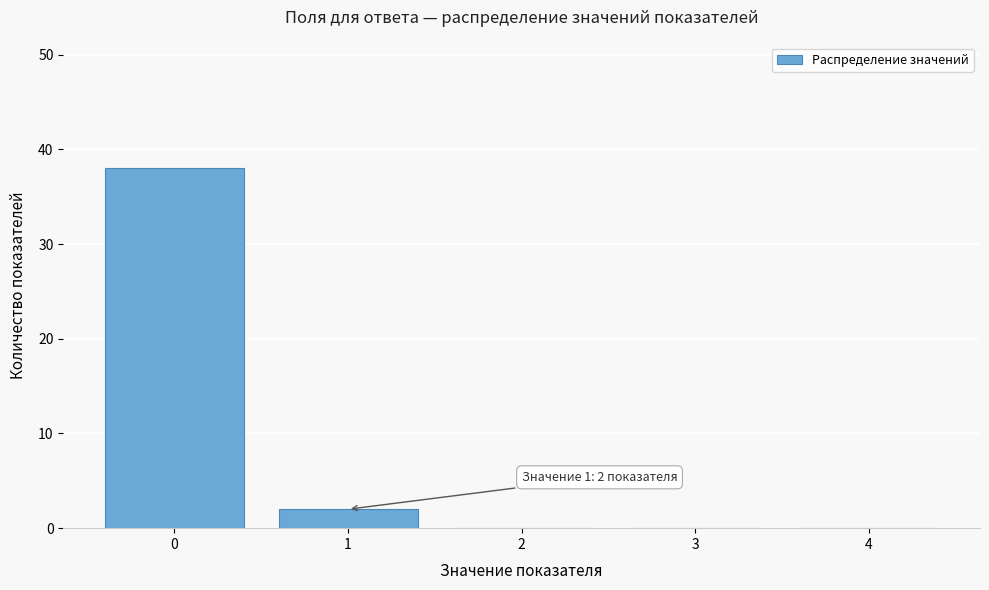

Reading left to right, list all the values displayed in this chart.

0=38	1=2	2=0	3=0	4=0